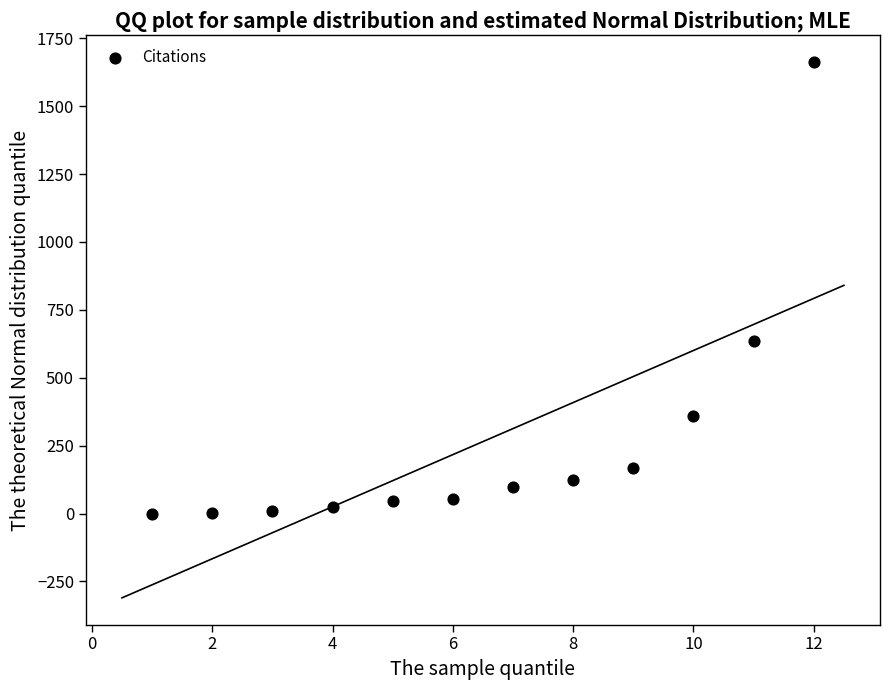

What is the range of X values (max minus min)?

11